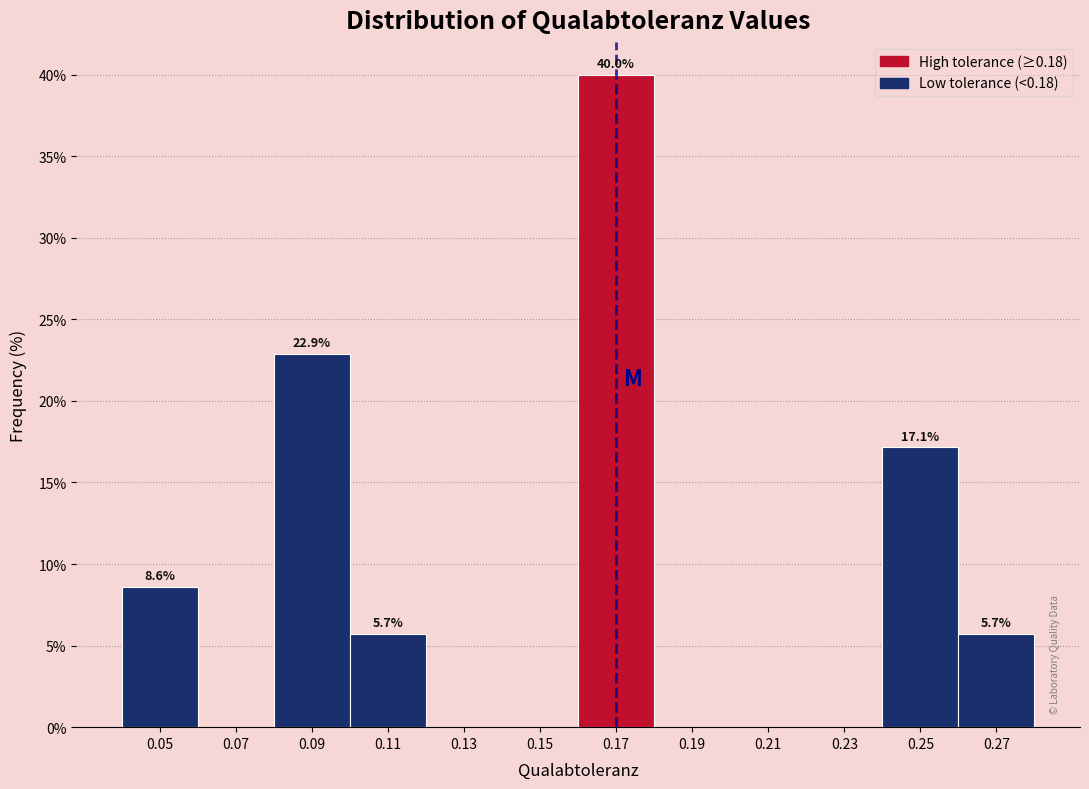

Reading left to right, list all the values displayed in this chart.

0.05=8.6	0.07=0.0	0.09=22.9	0.11=5.7	0.13=0.0	0.15=0.0	0.17=40.0	0.19=0.0	0.21=0.0	0.23=0.0	0.25=17.1	0.27=5.7